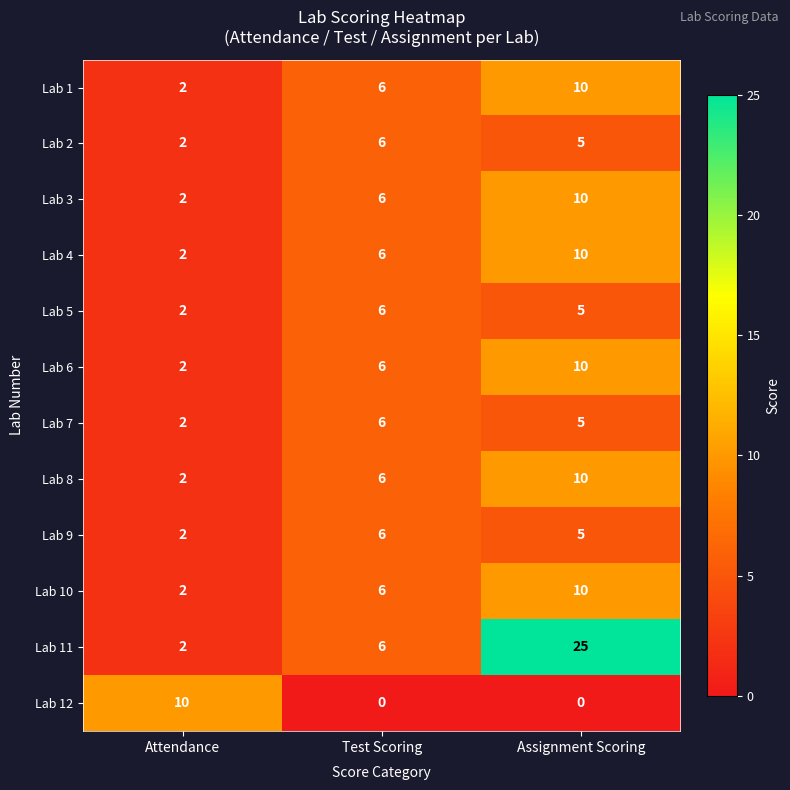

At which label does Lab 8 reach its minimum?

Attendance